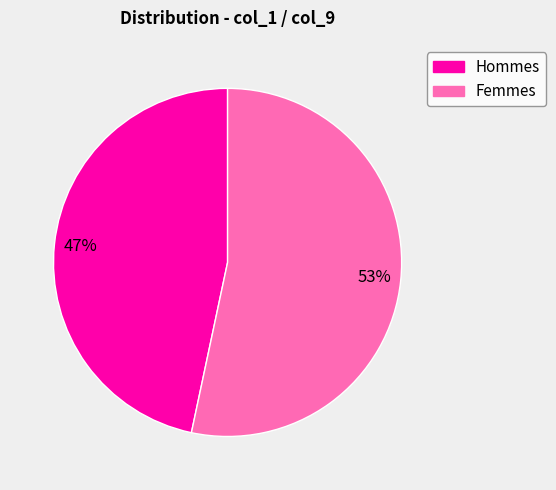

Is there any slice that represents more than half of the pie?

Yes